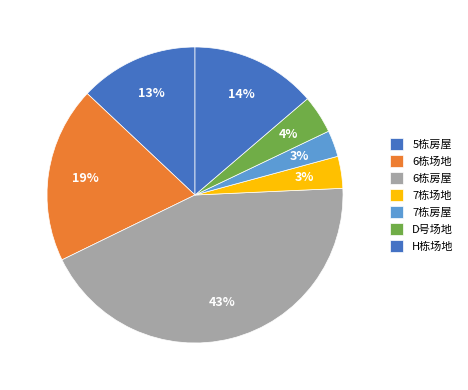

What is the ratio of the value at 7栋场地 to the value at 7栋房屋?

1.2